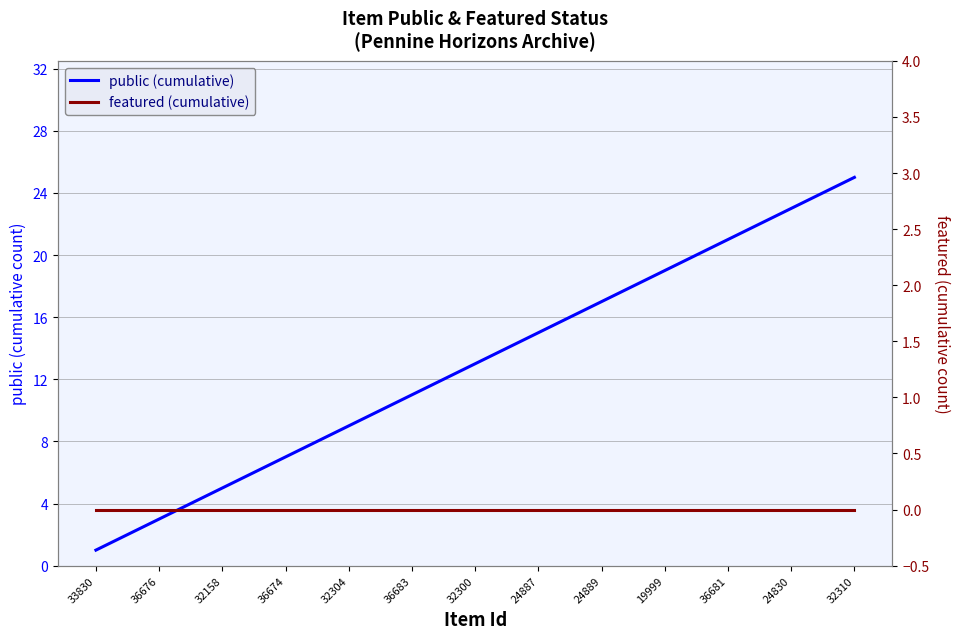

Which category has the lowest value in the public (cumulative) series?

33830